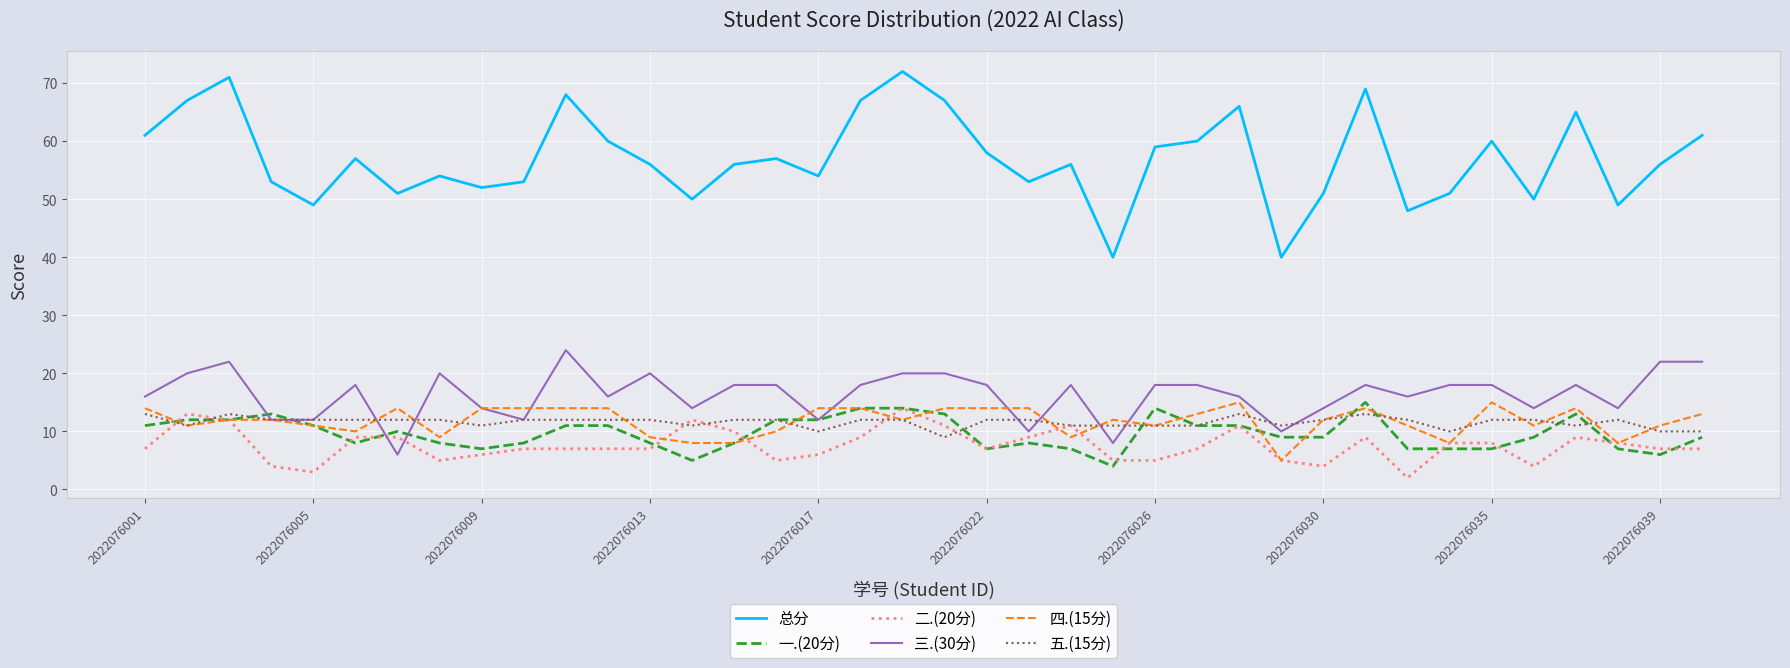

Which series has the largest total across all categories?

总分